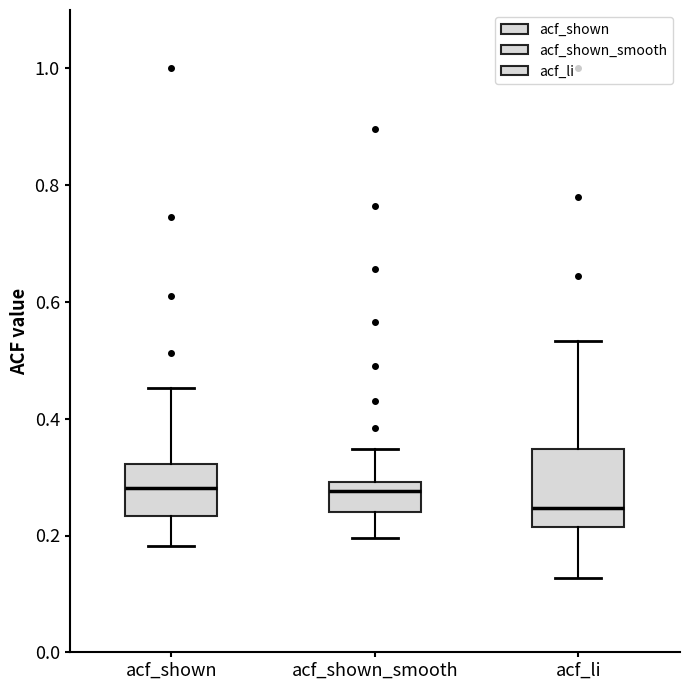

Reading left to right, transcribe this box plot: for each box, give where its median line is, the range the box spans, and where its two whiskers end, as read against the y-axis. The values are not printed on the chart, so give them approximately, as read against the axis.

acf_shown: median 0.28, box 0.24 to 0.32, whiskers 0.18 to 0.46
acf_shown_smooth: median 0.28, box 0.24 to 0.30, whiskers 0.20 to 0.34
acf_li: median 0.24, box 0.22 to 0.34, whiskers 0.12 to 0.54